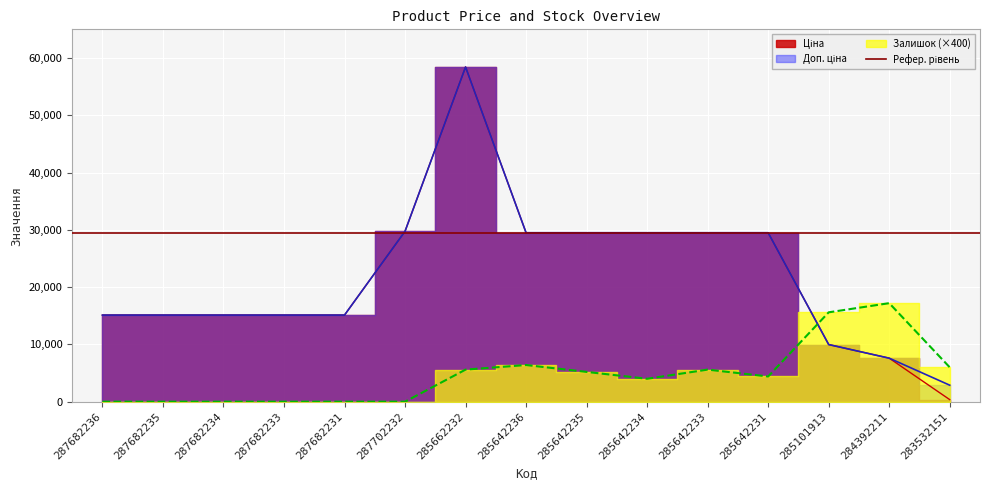

How many data points in Залишок are above 4400?

7